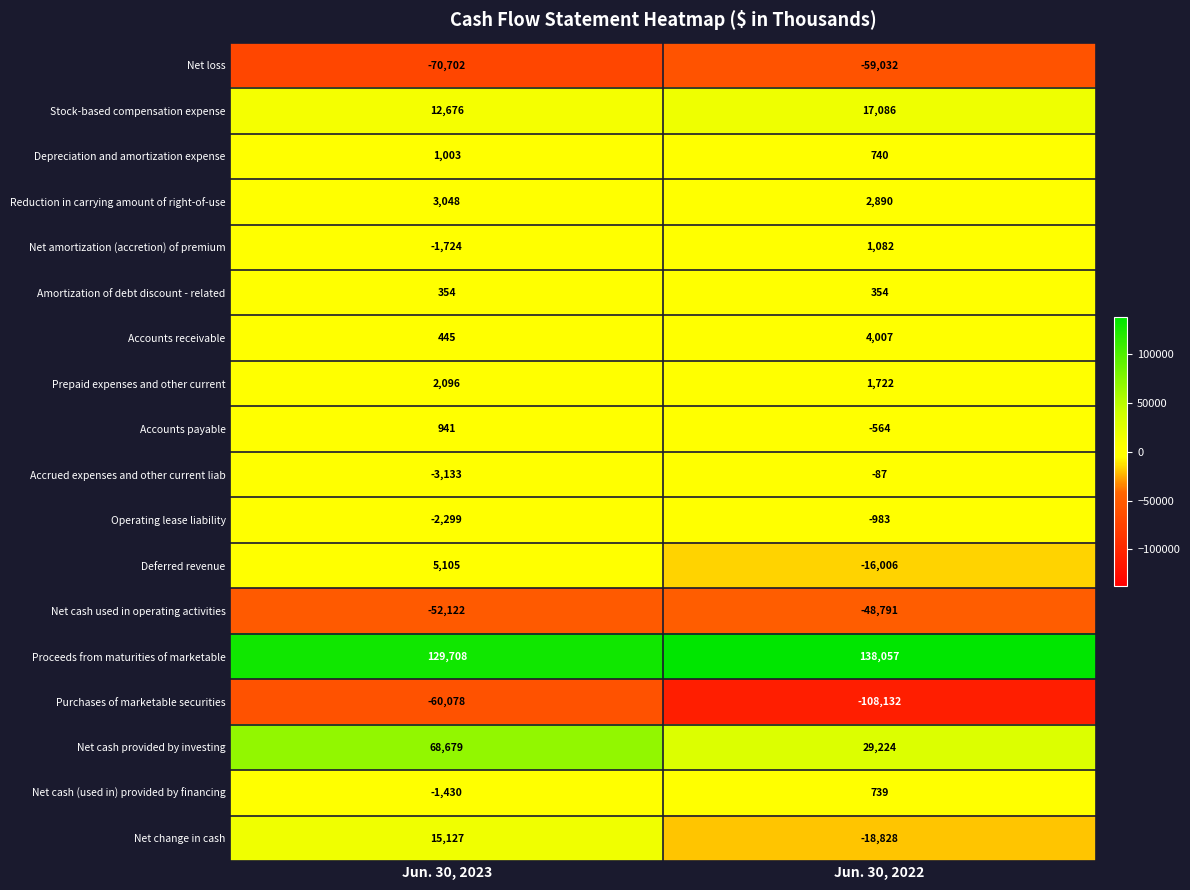

What is the total value across all series at Jun. 30, 2022?

-56522